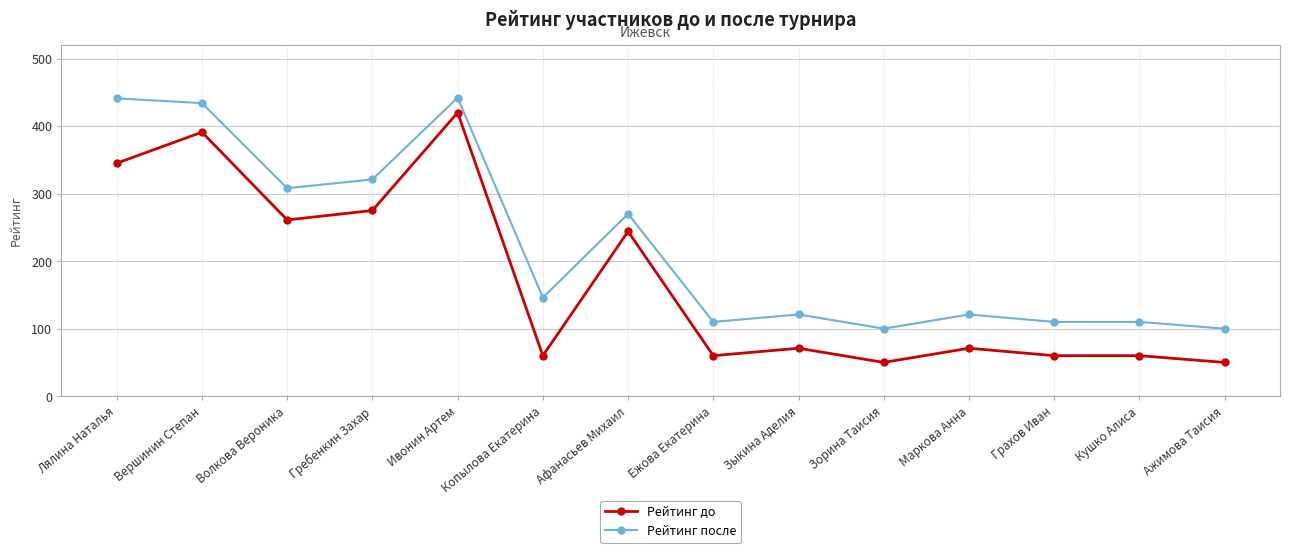

How many distinct data groups are displayed?

2